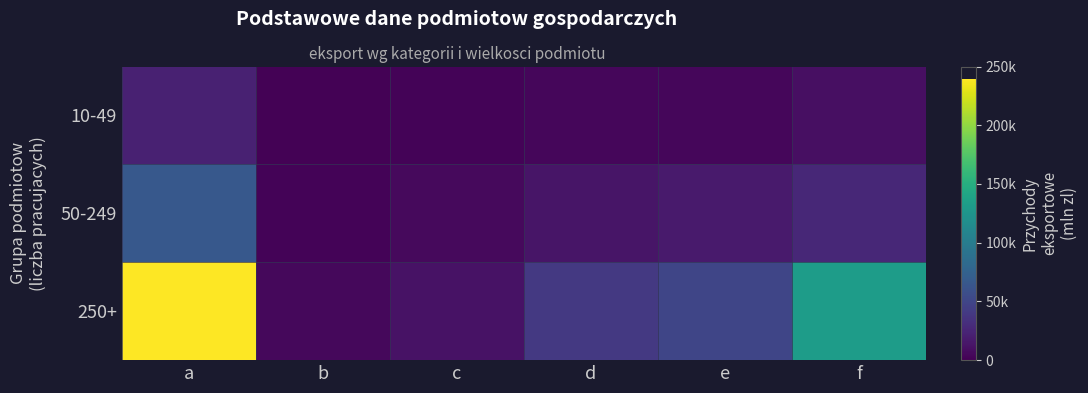

Reading left to right, what are all the values shown in this chart?

10-49: a=21695.1	b=1114.5	c=1975.1	d=4040.9	e=4638.6	f=9926.0
50-249: a=66122.9	b=2510.4	c=5842.3	d=13625.0	e=17057.0	f=27088.2
250+: a=239313.3	b=5127.3	c=11977.3	d=39312.4	e=50446.4	f=132449.9